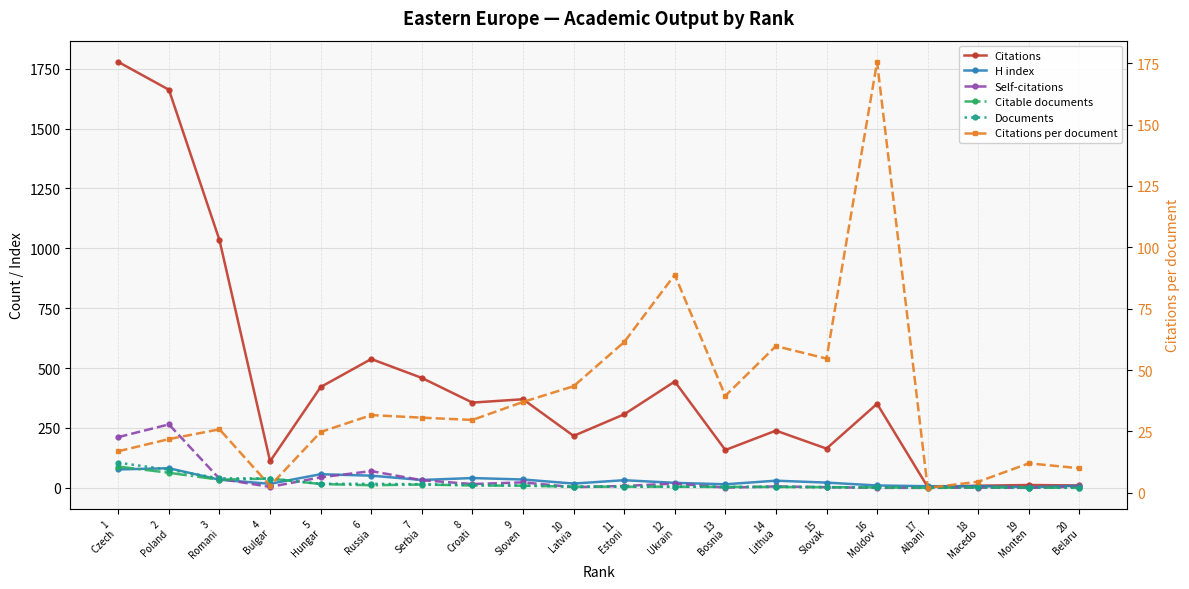

What are all the series names shown in the legend?

Citations, H index, Self-citations, Citable documents, Documents, Citations per document